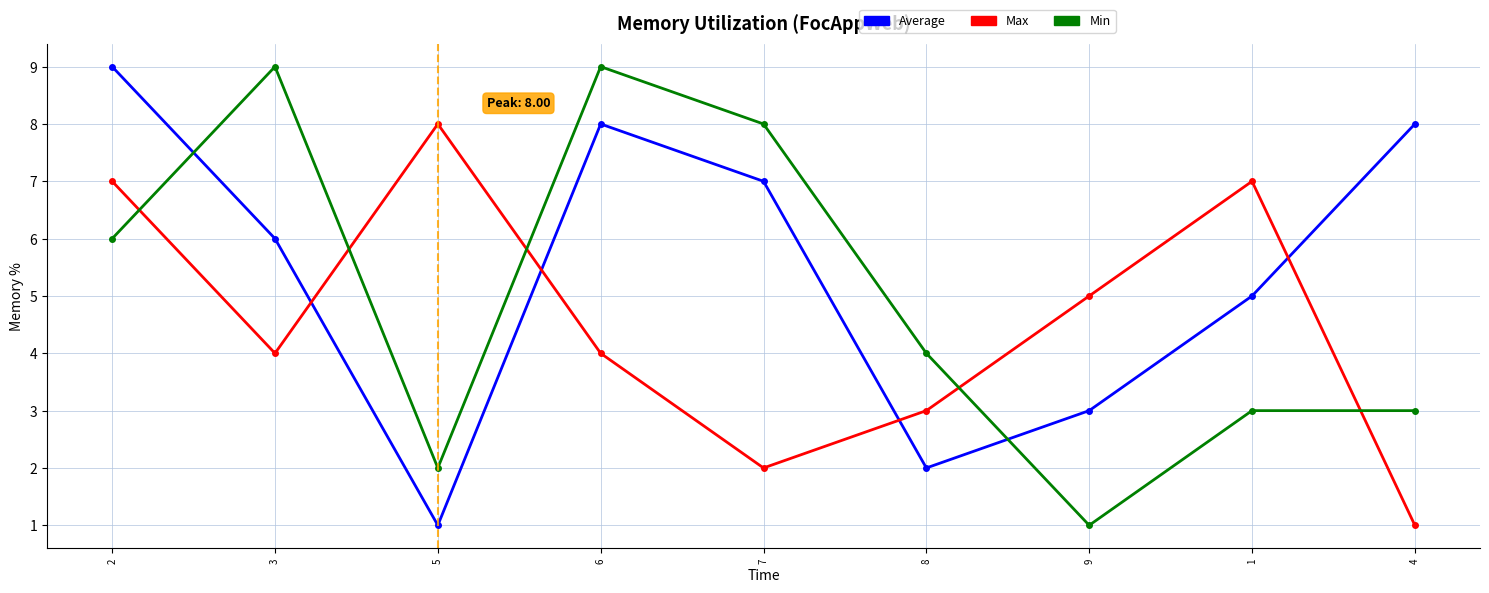

At which category does Average reach its first local peak?

6